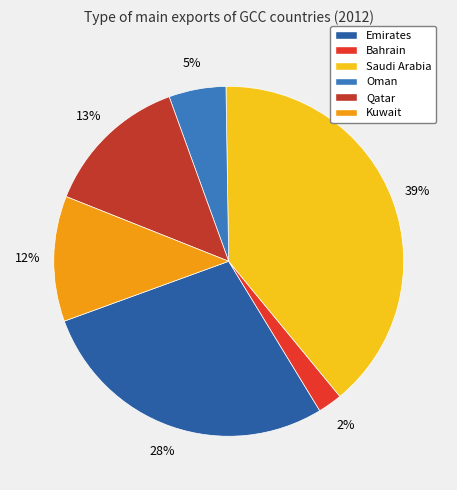

Rank the categories by value from highest to lowest.

Saudi Arabia, Emirates, Qatar, Kuwait, Oman, Bahrain